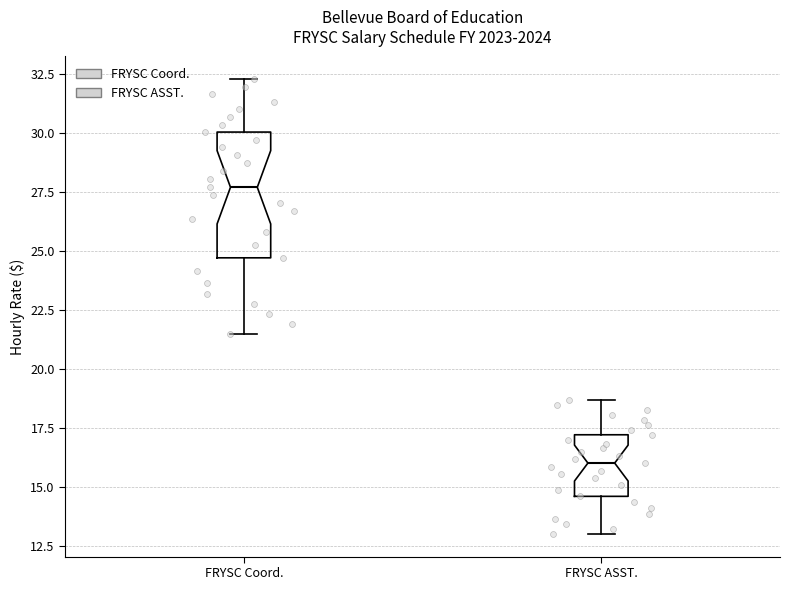

Reading left to right, read every box against the y-axis: the position of its median line, the range the box covers, and the ends of its whiskers. The values are not printed on the chart, so give them approximately, as read against the axis.

FRYSC Coord.: median 27.5, box 24.5 to 30.0, whiskers 21.5 to 32.5
FRYSC ASST.: median 16.0, box 14.5 to 17.0, whiskers 13.0 to 18.5